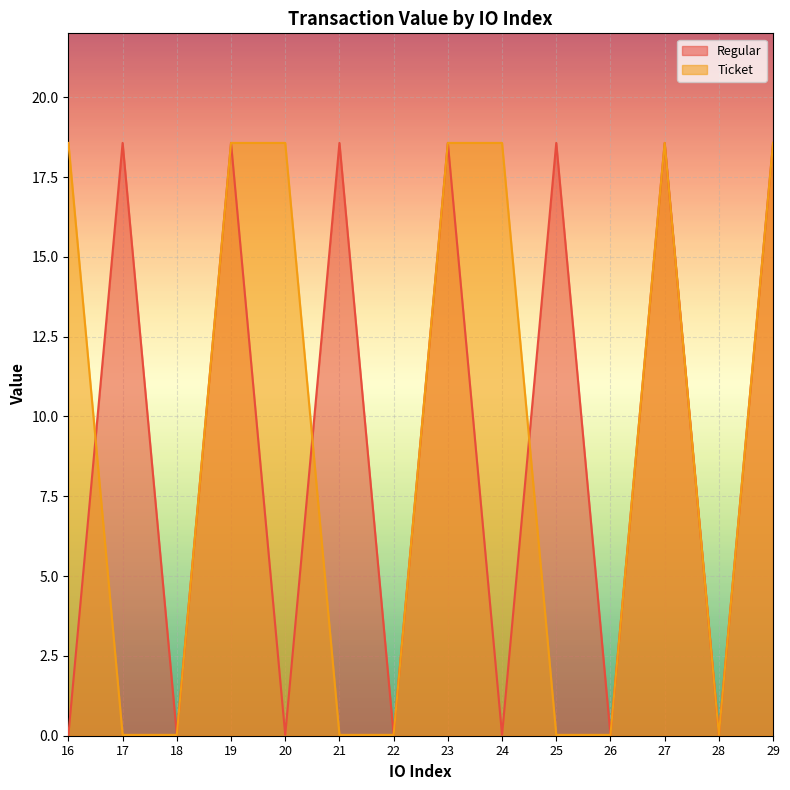

What is the total value across all series at 20?

18.6